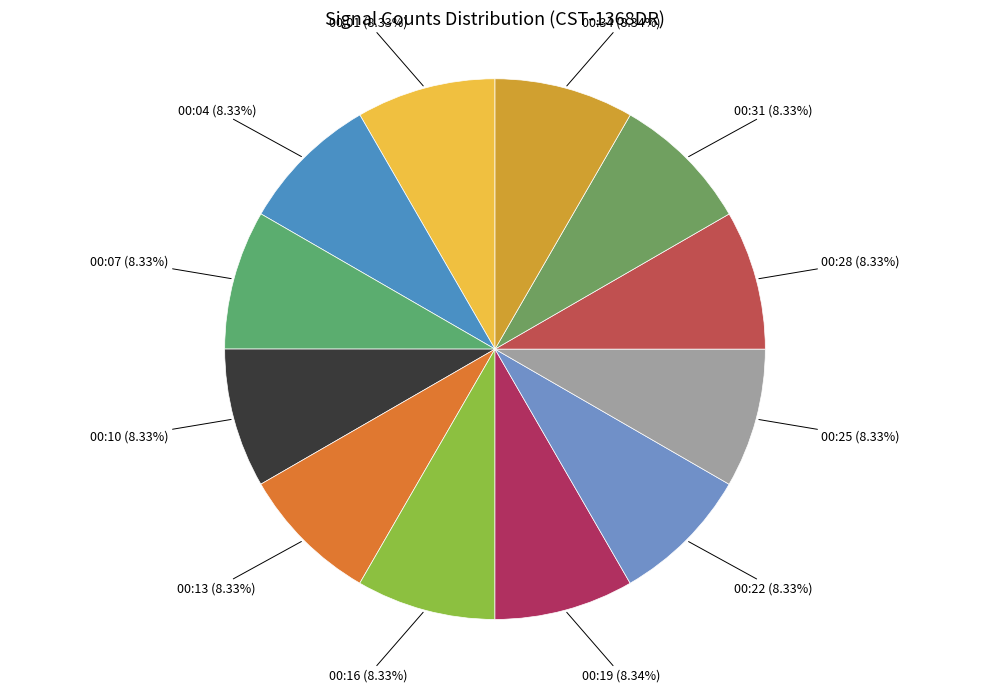

Which category has the biggest portion of the pie?

2019-06-24T00:19:30